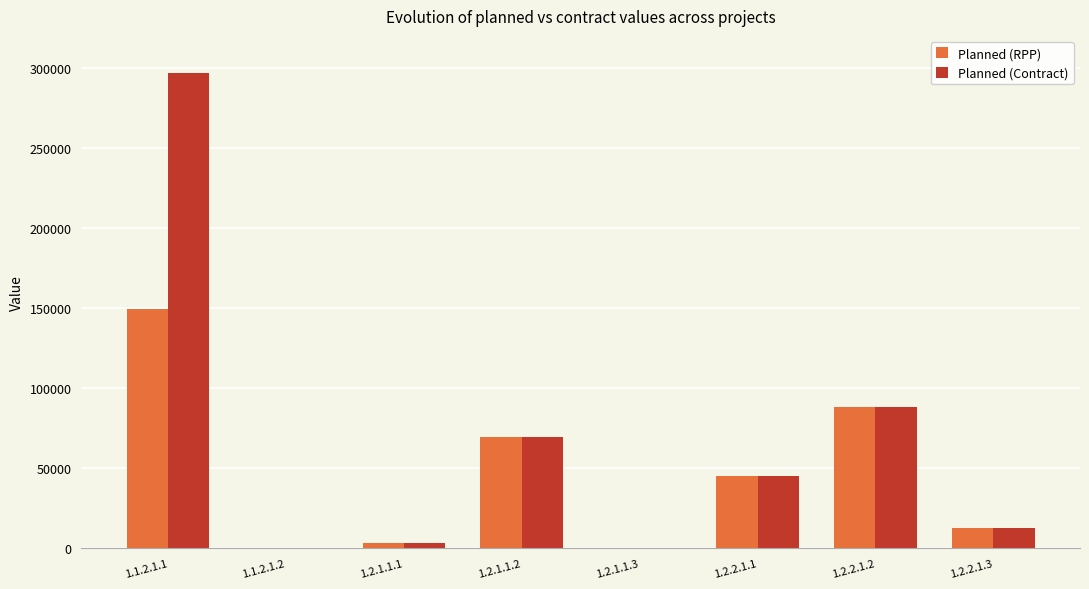

At which category is the sum across all series the highest?

1.1.2.1.1